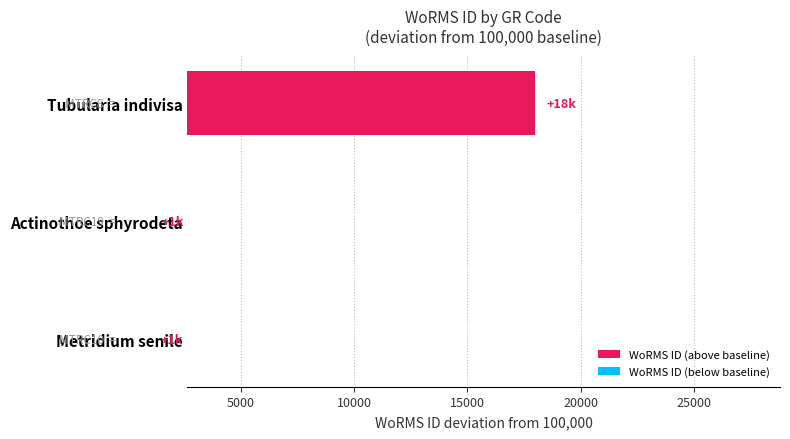

What is the sum of the values at Actinothoe sphyrodeta and Tubularia indivisa?

18980